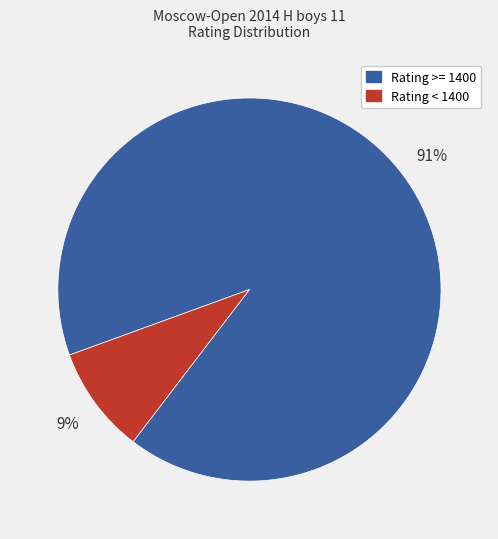

Does any single category account for the majority?

Yes